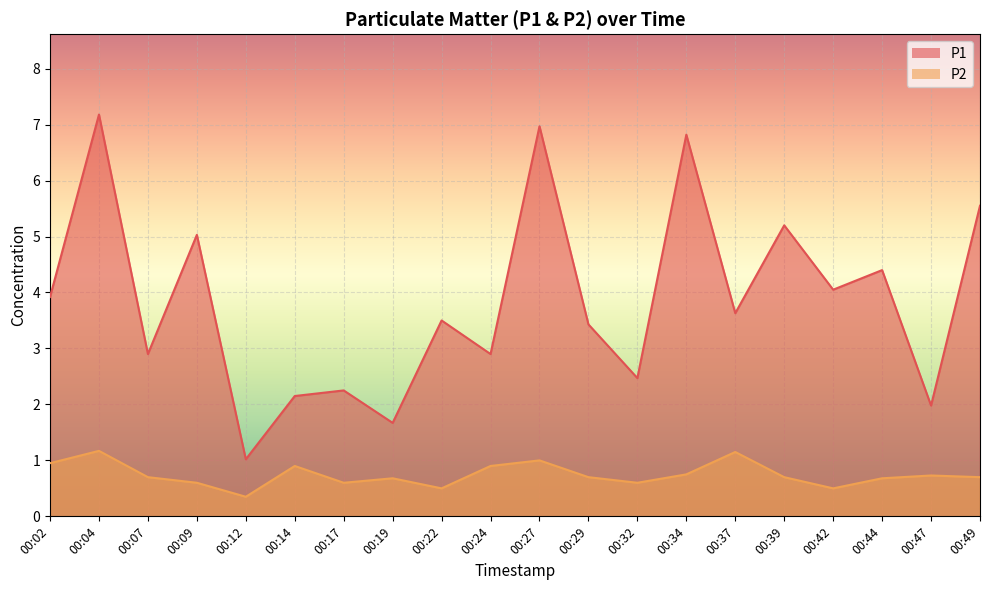

At which label is P2 closest to 0?

00:12